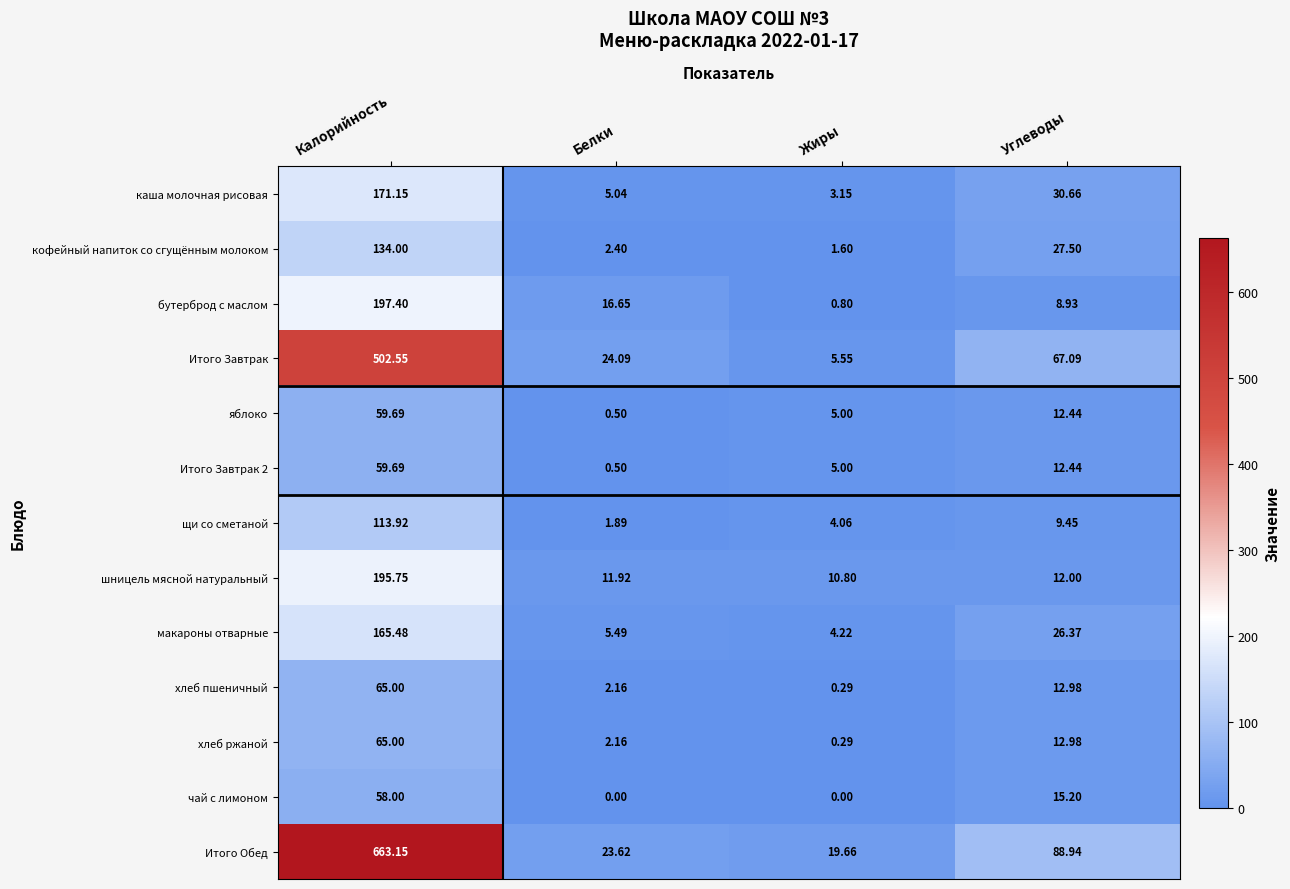

At which category is the sum across all series the highest?

Калорийность